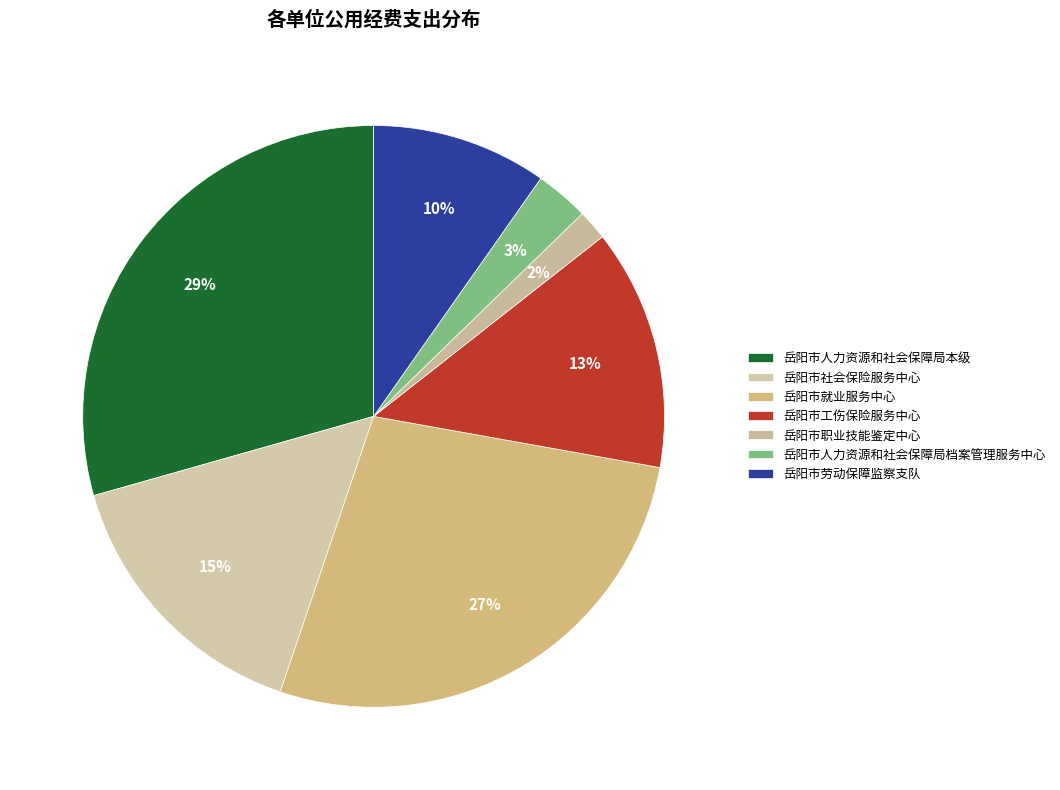

Which category has the biggest portion of the pie?

岳阳市人力资源和社会保障局本级